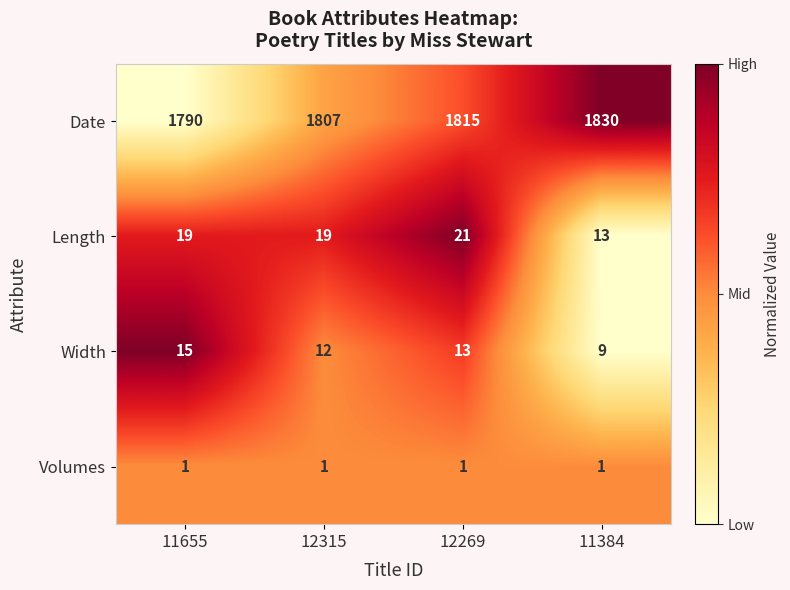

At 11655, list the series in order from largest to smallest.

Date, Length, Width, Volumes